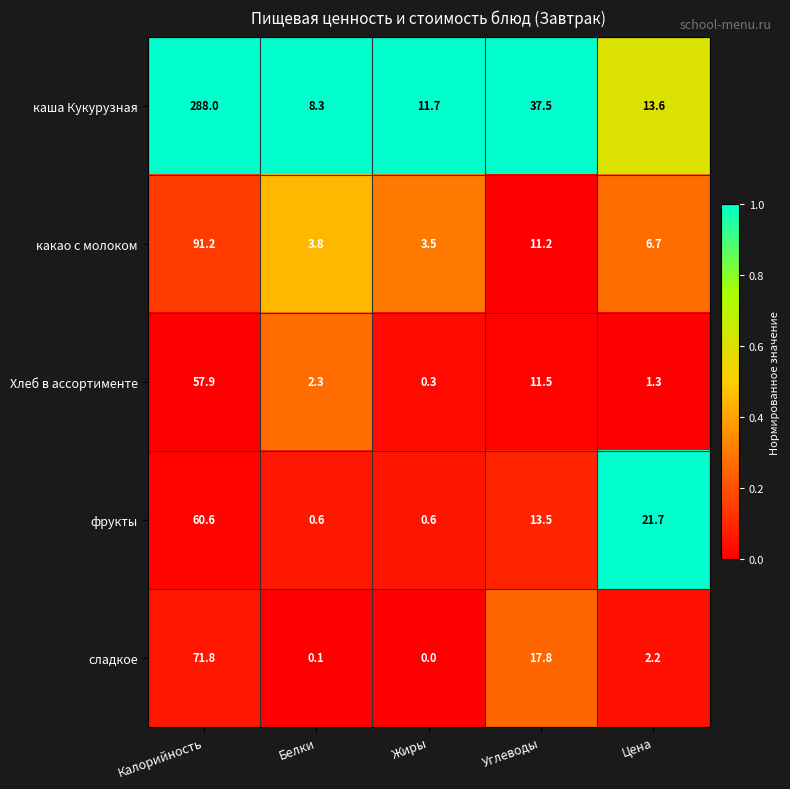

At which label does фрукты first exceed 13?

Калорийность